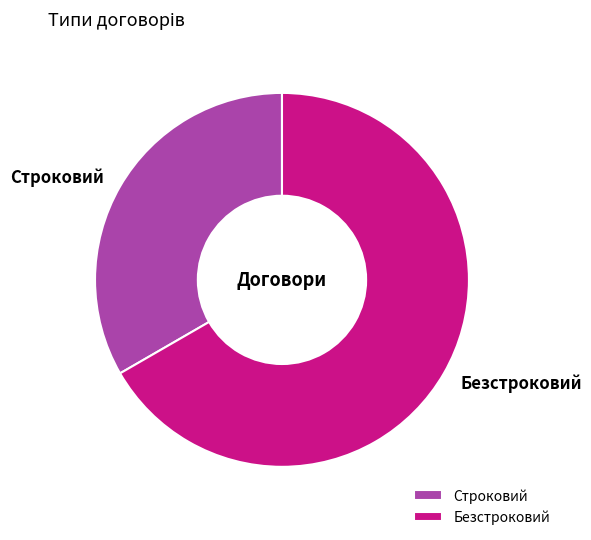

Which category has the smallest portion of the pie?

Строковий